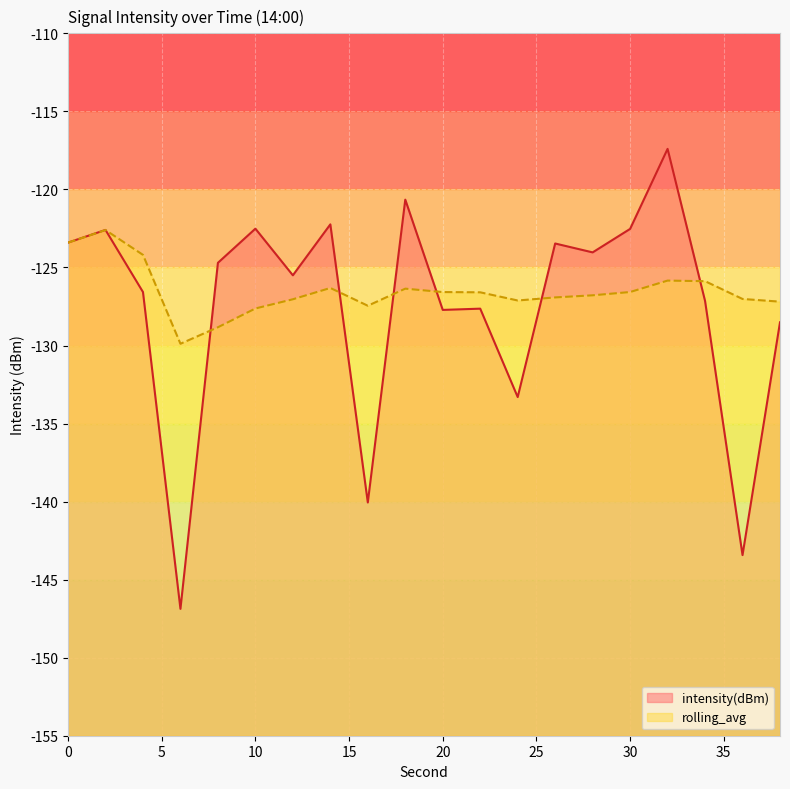

How many values in the intensity(dBm) series exceed -124?

8